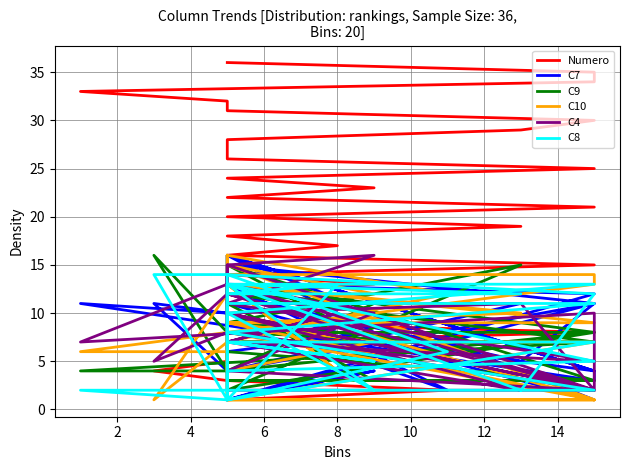

The C7 series shows 15 at 4. True or false?

False